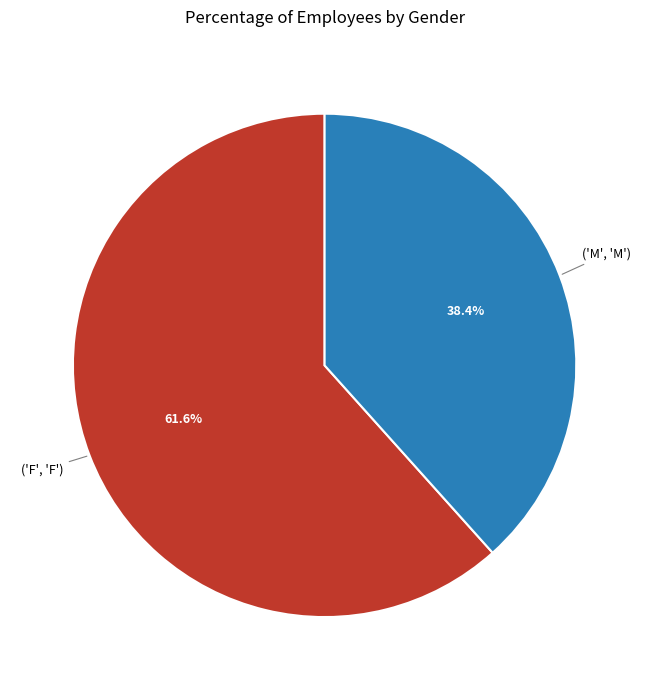

Is there a majority slice in this chart?

Yes